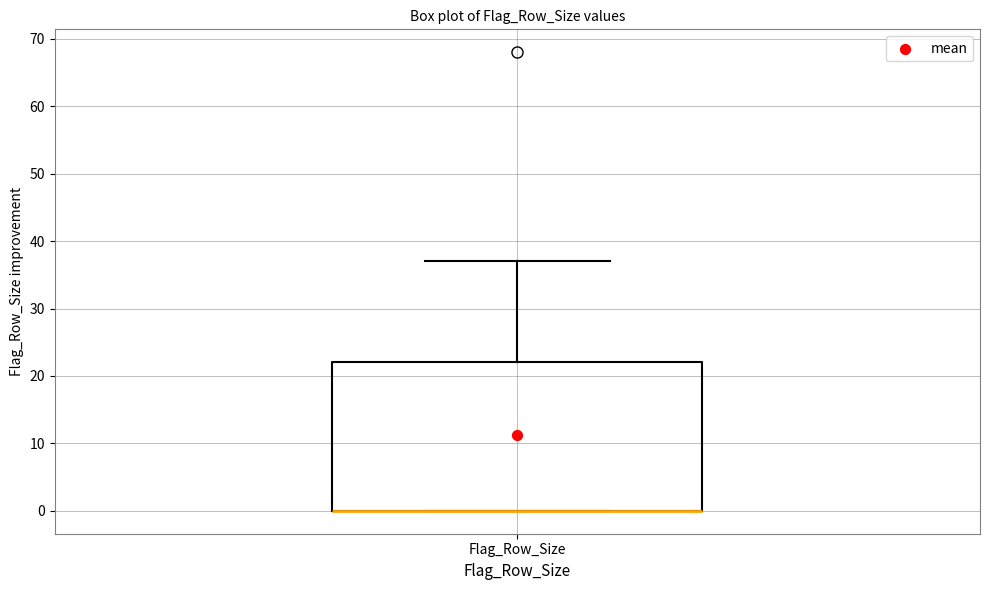

Read this box plot against the y-axis: the position of the median line, the range covered by the box, and the ends of both whiskers. The values are not printed on the chart, so give them approximately, as read against the axis.

median 0 (drawn on the box's lower edge), box 0 to 22, whiskers 0 to 37